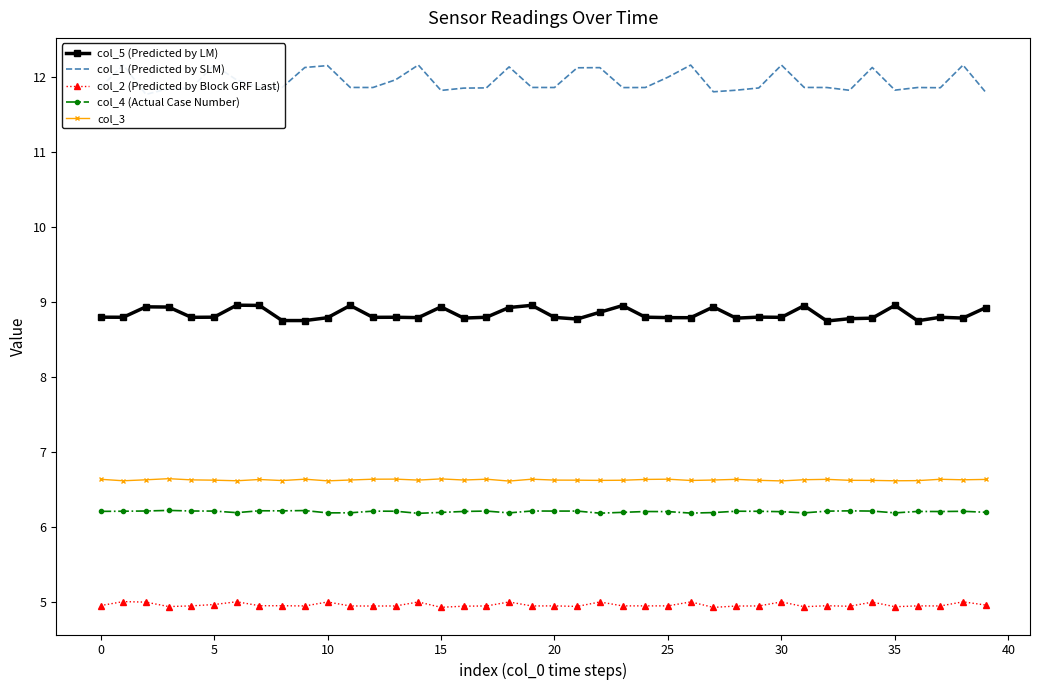

True or false: col_5 (Predicted by LM) and col_3 cross at least once.

False